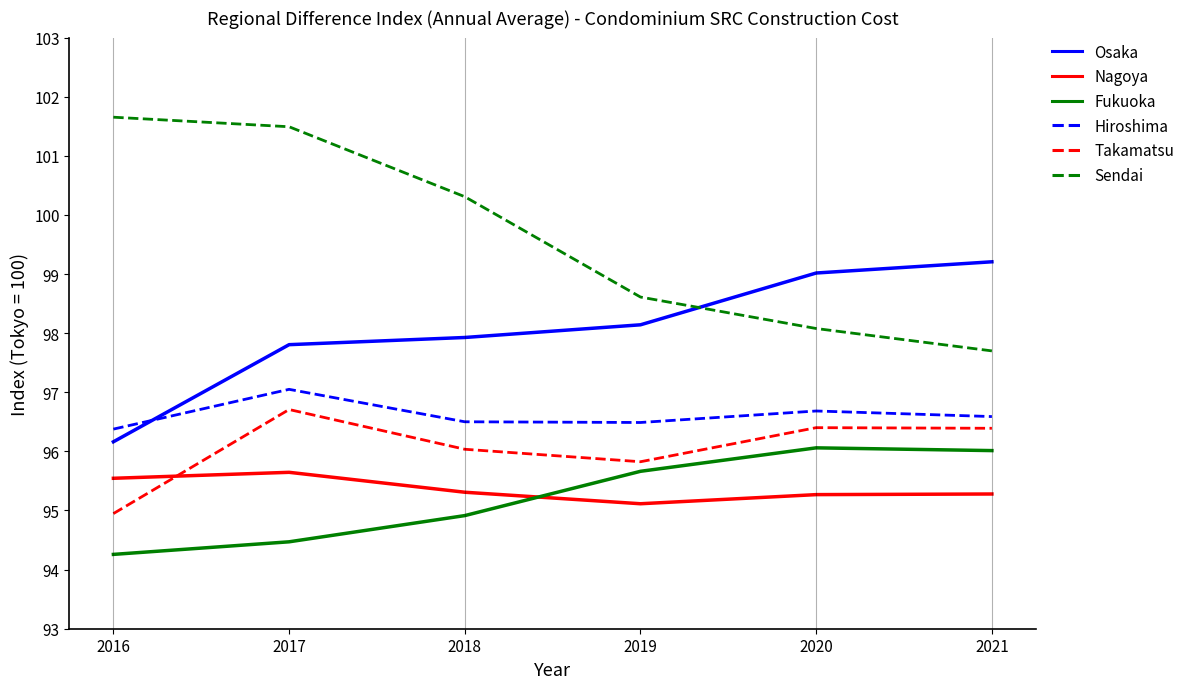

True or false: Nagoya and Hiroshima intersect in this chart.

False